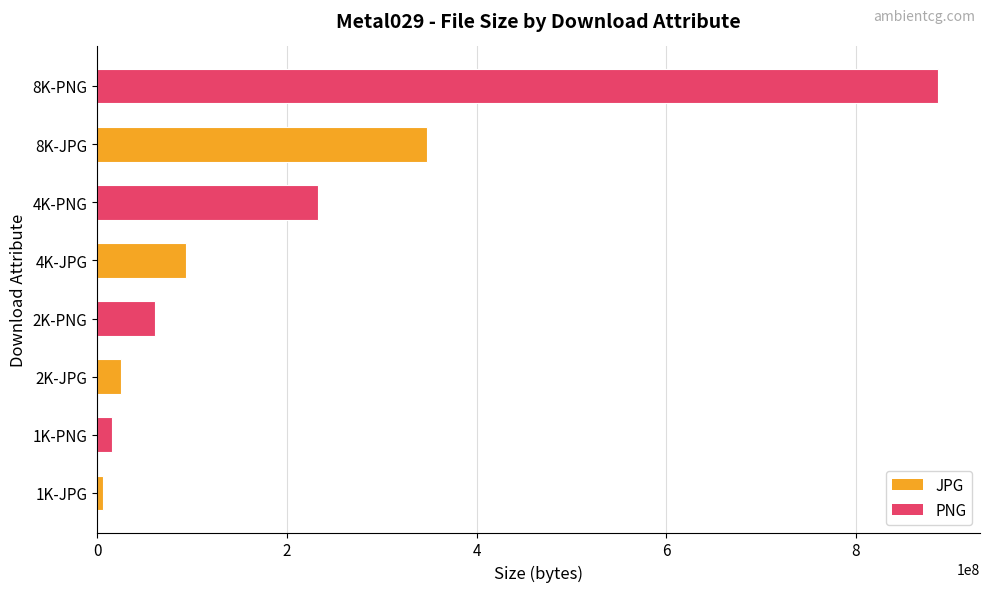

How many values are below 93361528?

4